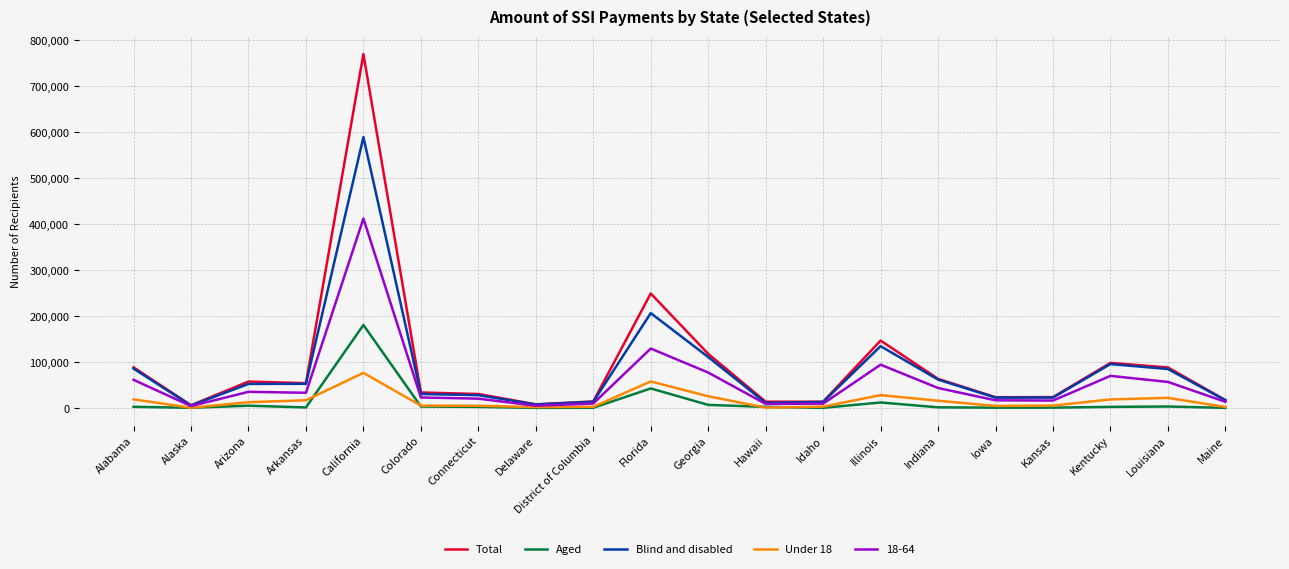

At how many categories does at least one series exceed 207739?

2